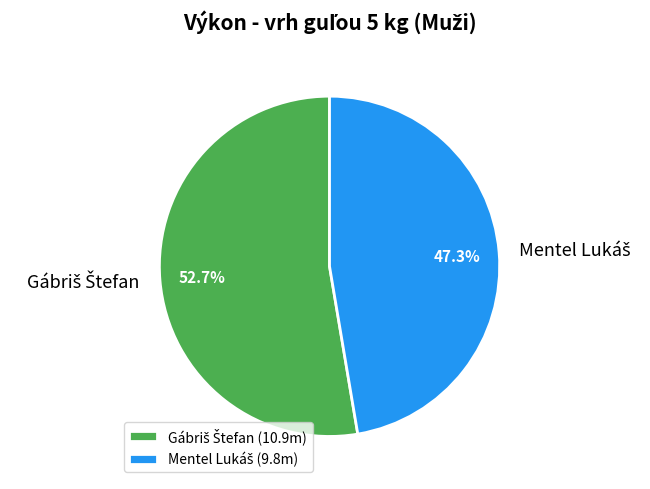

Does any single category account for the majority?

Yes